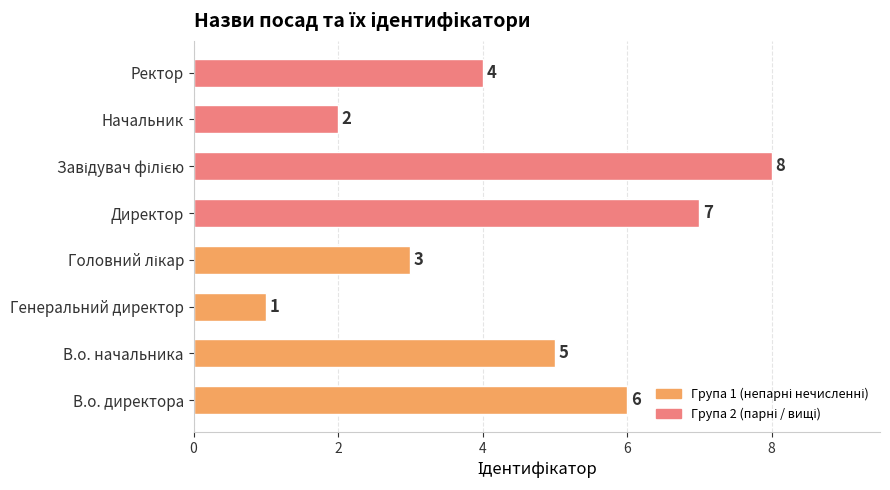

At which label is the value closest to 4?

Ректор